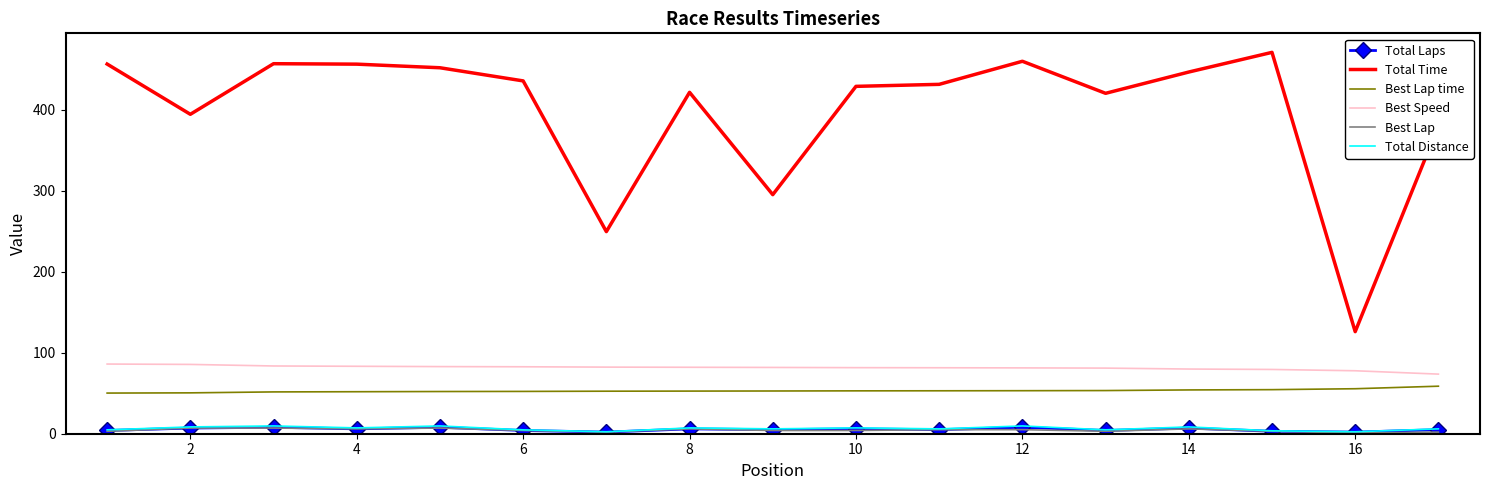

Which series has the largest range (max minus min)?

Total Time